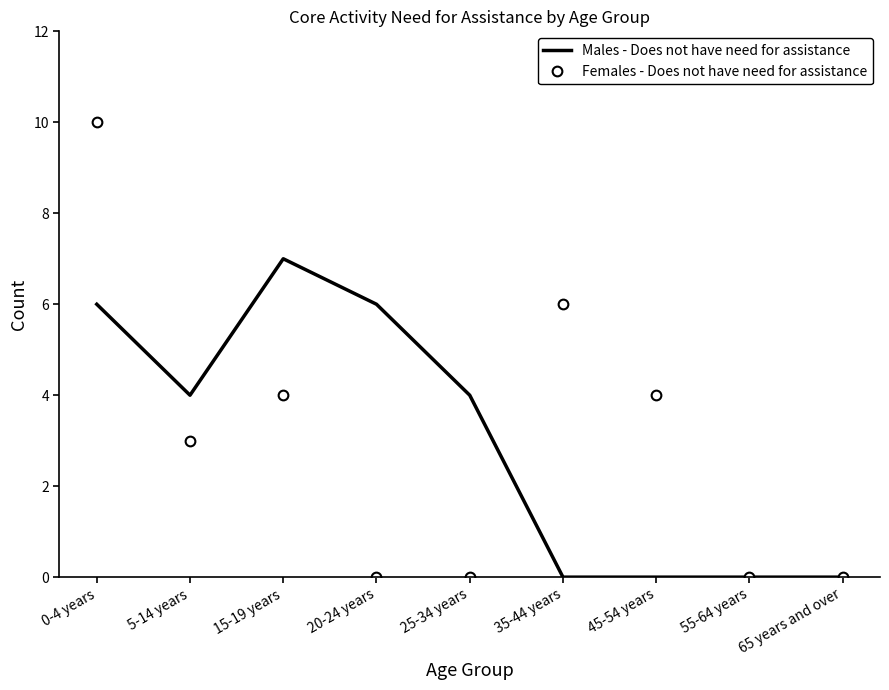

At which label does Males - Does not have need for assistance reach its peak?

15-19 years